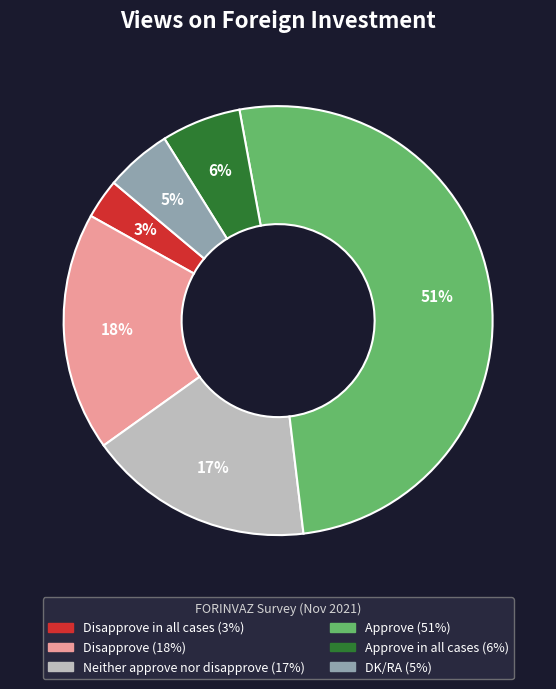

Does any single category account for the majority?

Yes